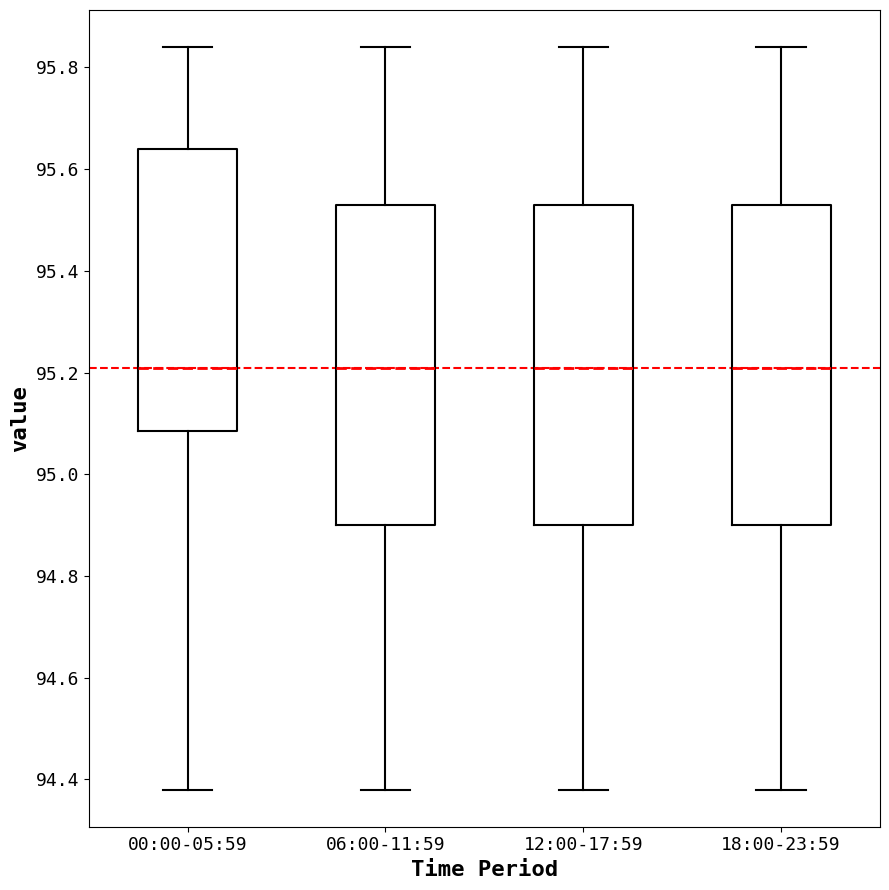

Reading left to right, read every box against the y-axis: the position of its median line, the range the box covers, and the ends of its whiskers. The values are not printed on the chart, so give them approximately, as read against the axis.

00:00-05:59: median 95.22, box 95.08 to 95.64, whiskers 94.38 to 95.84
06:00-11:59: median 95.22, box 94.90 to 95.54, whiskers 94.38 to 95.84
12:00-17:59: median 95.22, box 94.90 to 95.54, whiskers 94.38 to 95.84
18:00-23:59: median 95.22, box 94.90 to 95.54, whiskers 94.38 to 95.84